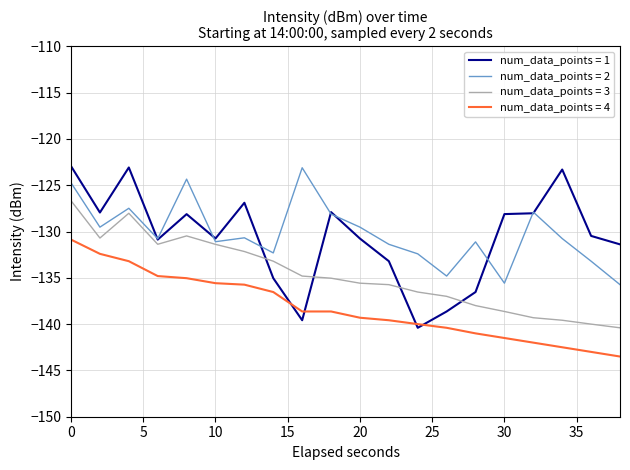

True or false: num_data_points = 2 and num_data_points = 4 intersect in this chart.

False